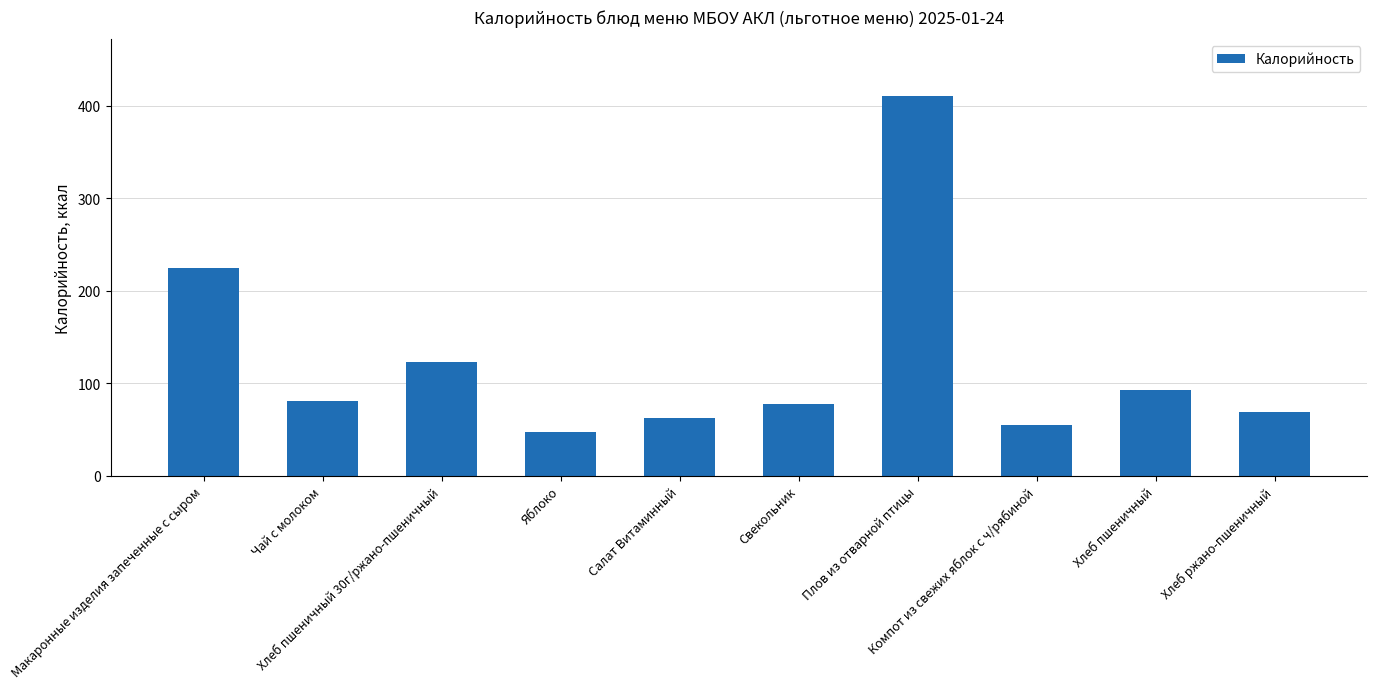

What is the smallest value displayed?

47.0